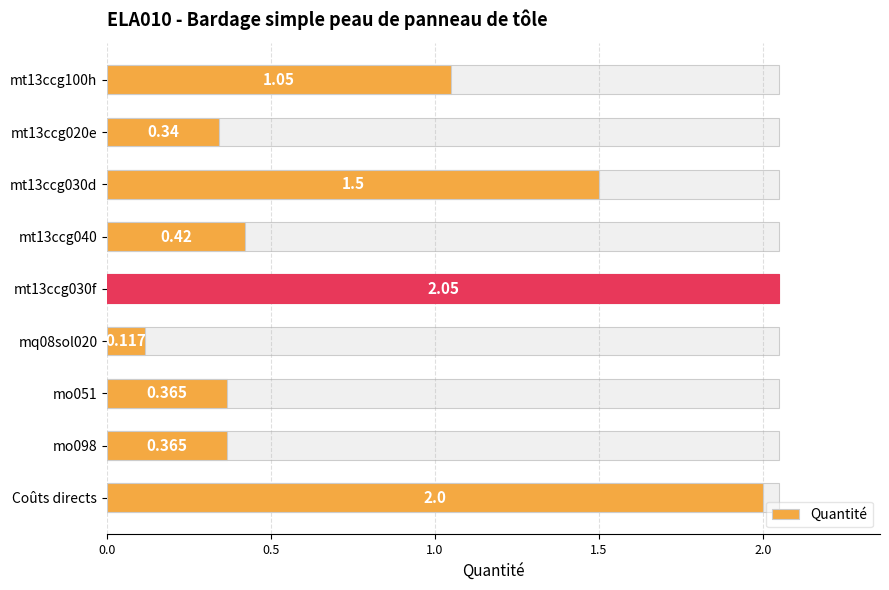

What is the value of the 9th bar from the left?

2.0